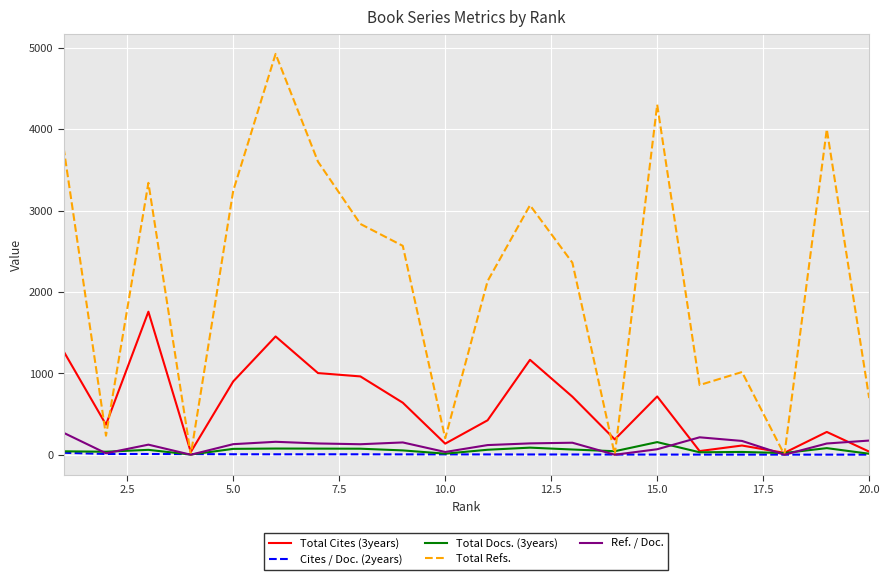

What is the highest value of the Total Refs. series?

4924.0